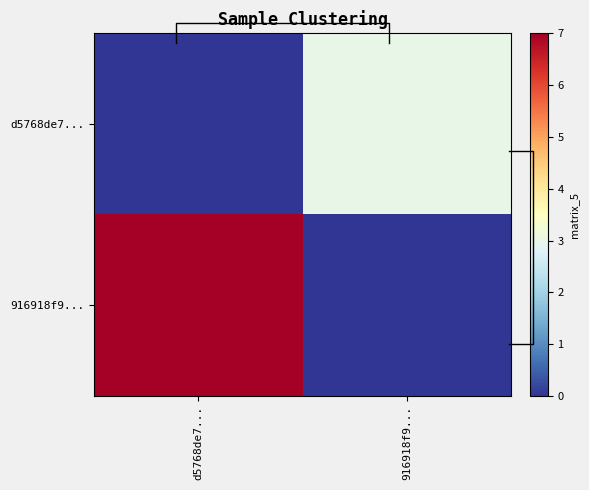

How many series are shown in this chart?

2